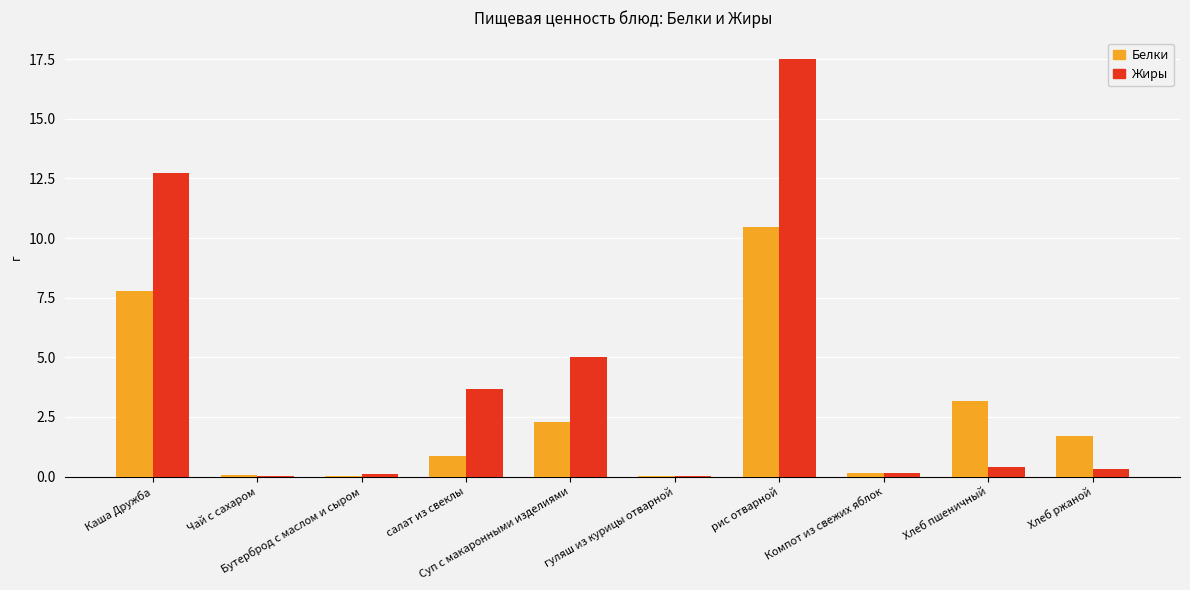

Which series has the widest spread of values?

Жиры